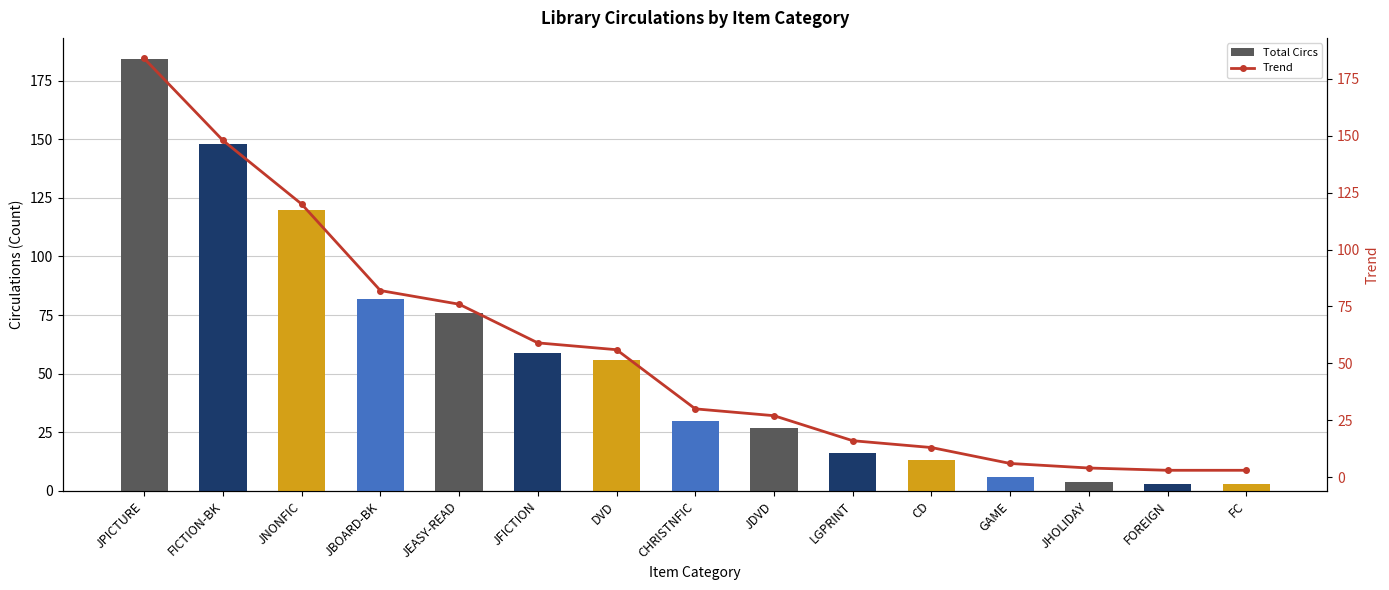

What is the difference between the second highest and minimum values in the Total Circs series?

145